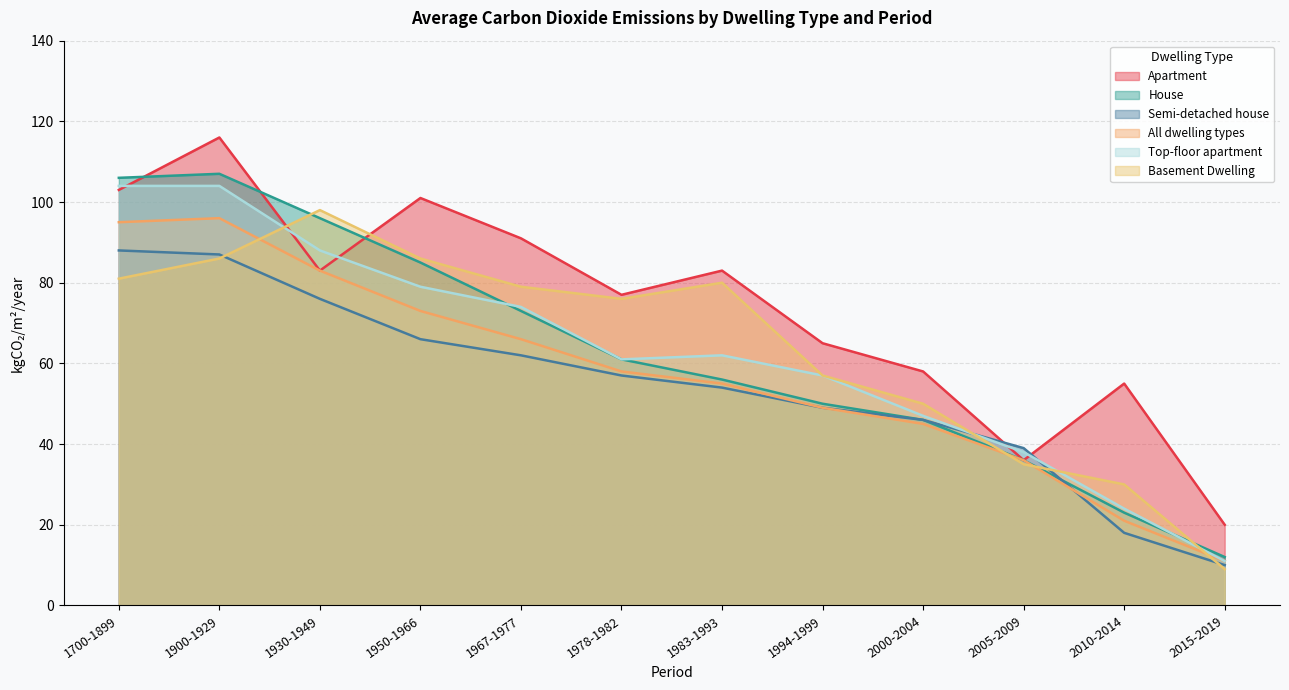

The value of Top-floor apartment at 2005-2009 is 25. True or false?

False